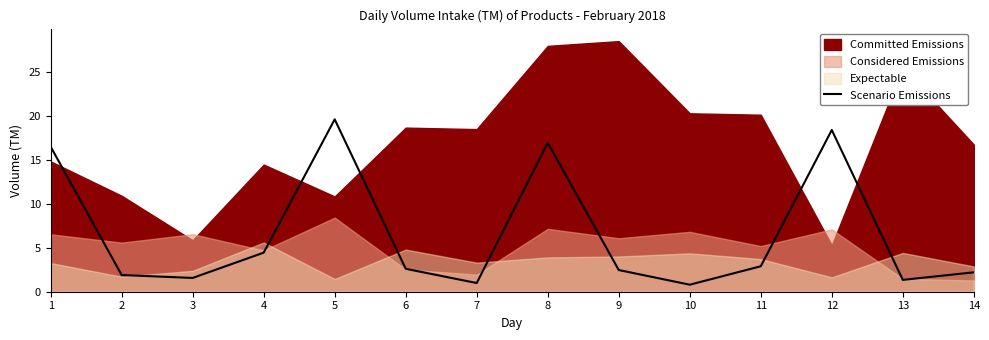

How many points are lower than both their immediate neighbors (excluding endpoints)?

4